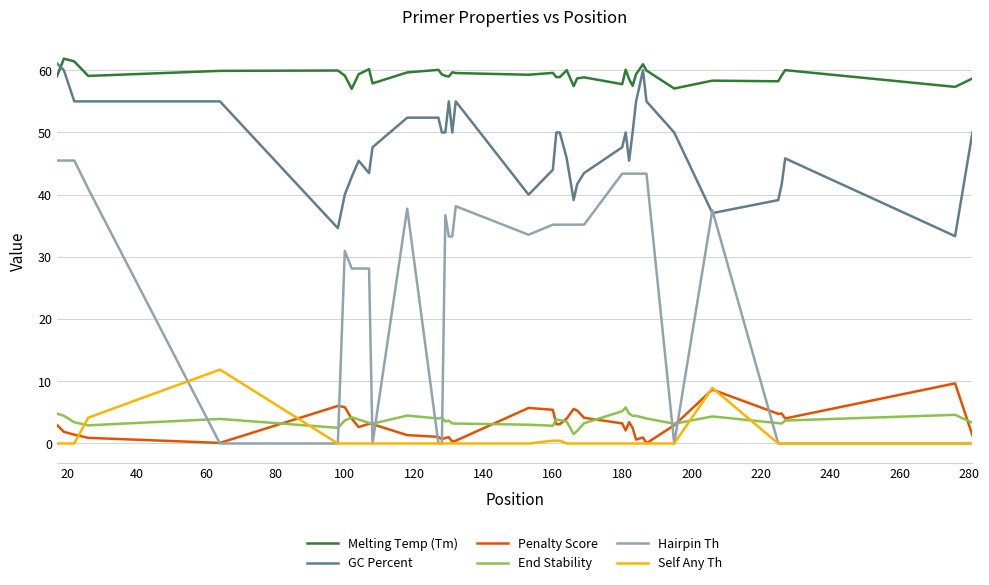

True or false: Self Any Th and GC Percent intersect in this chart.

False